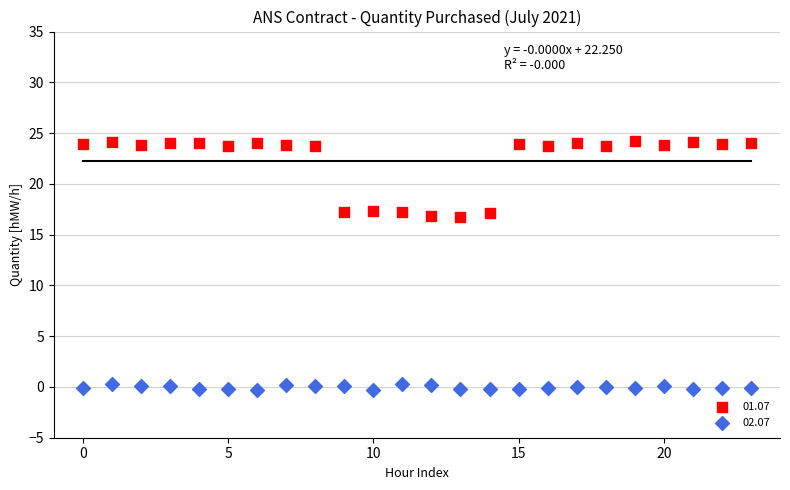

Which series reaches the minimum Y coordinate?

02.07